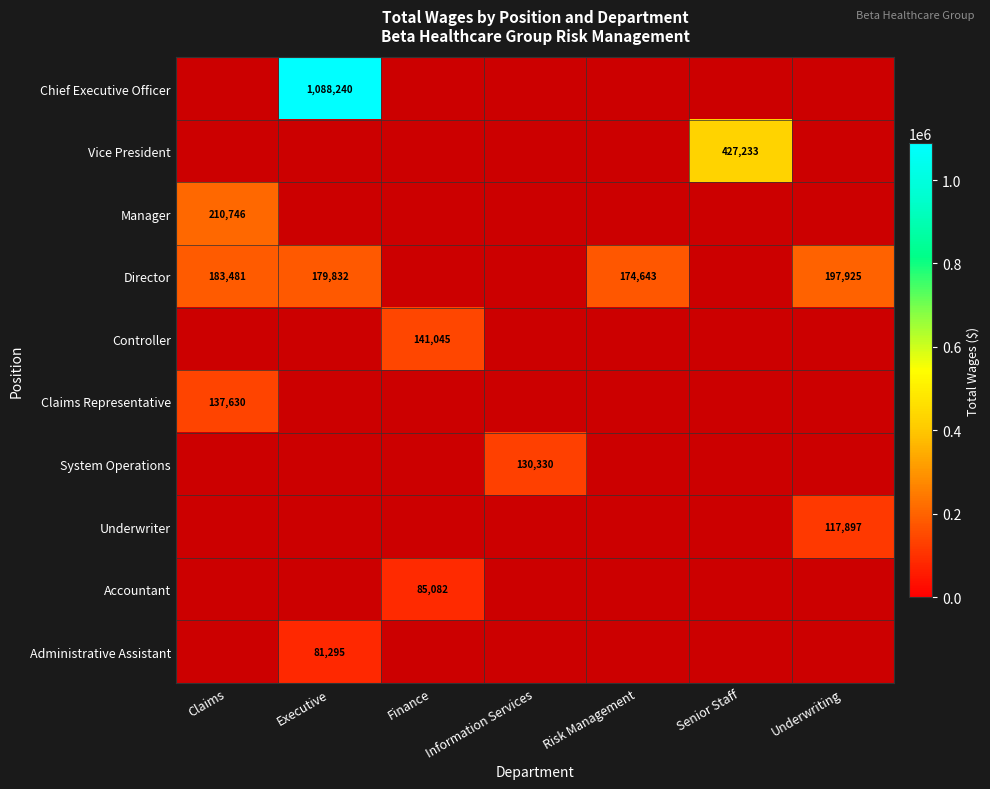

The Underwriter series shows 117897 at Underwriting. True or false?

True